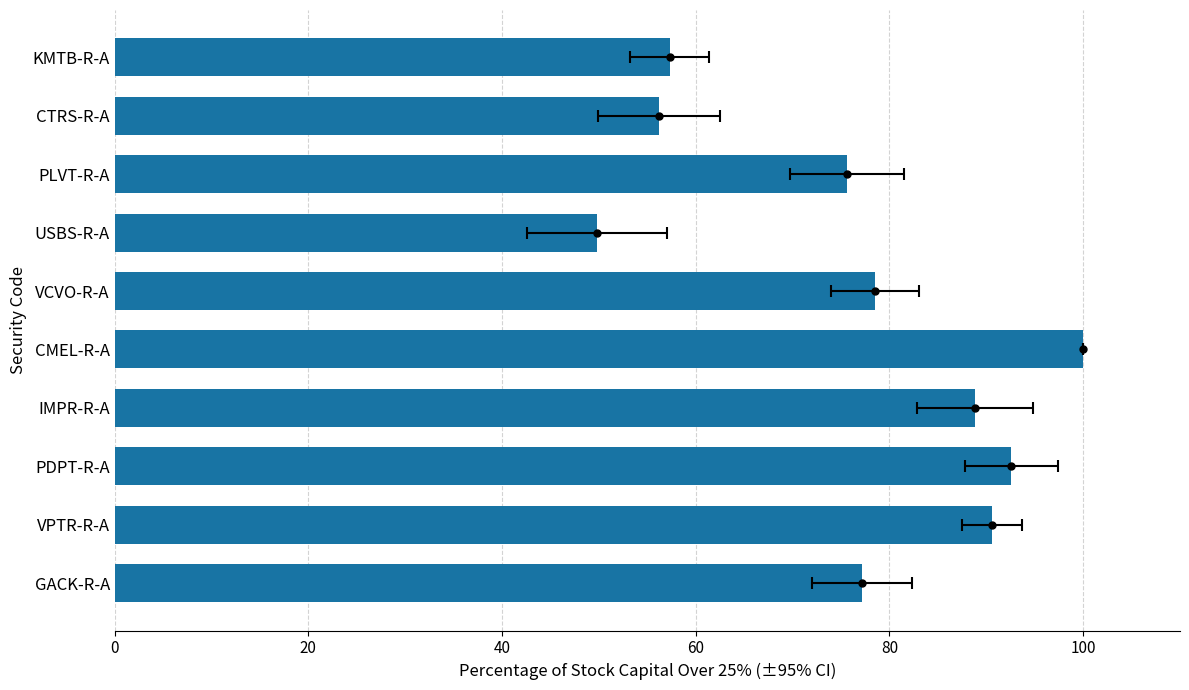

Is it true that the value at KMTB-R-A is 27.5?

False